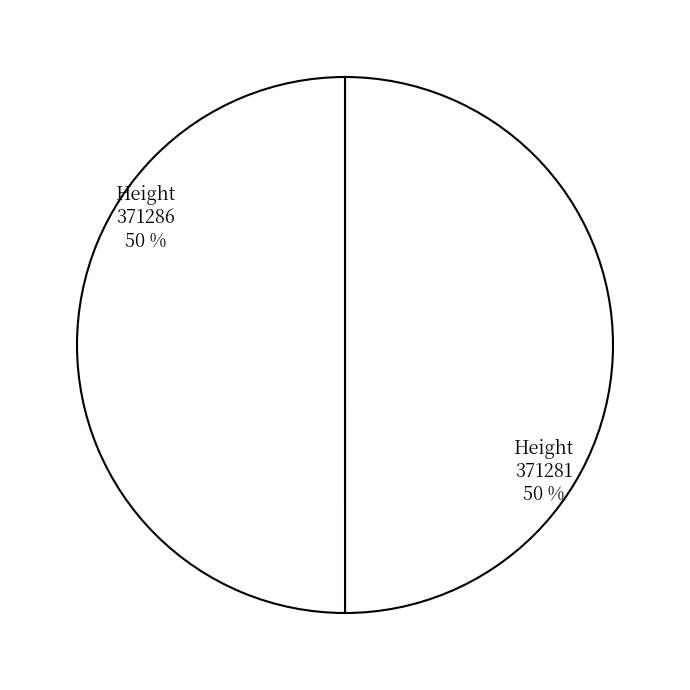

The 371286 slice represents 50% of the pie. True or false?

True